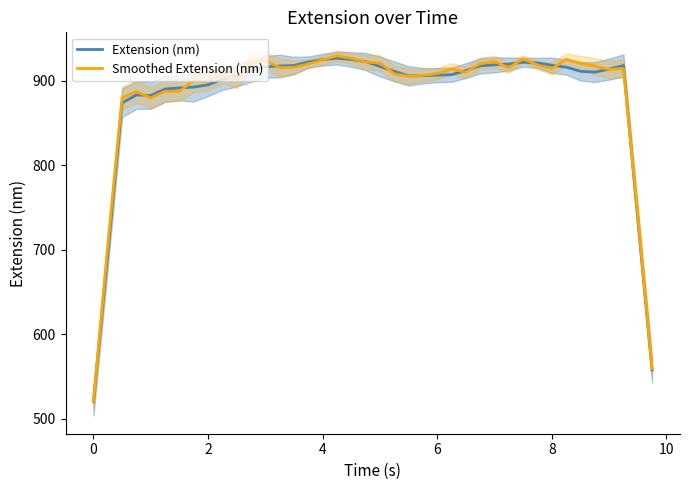

What is the approximate value of Extension (nm) at 4?

925.0